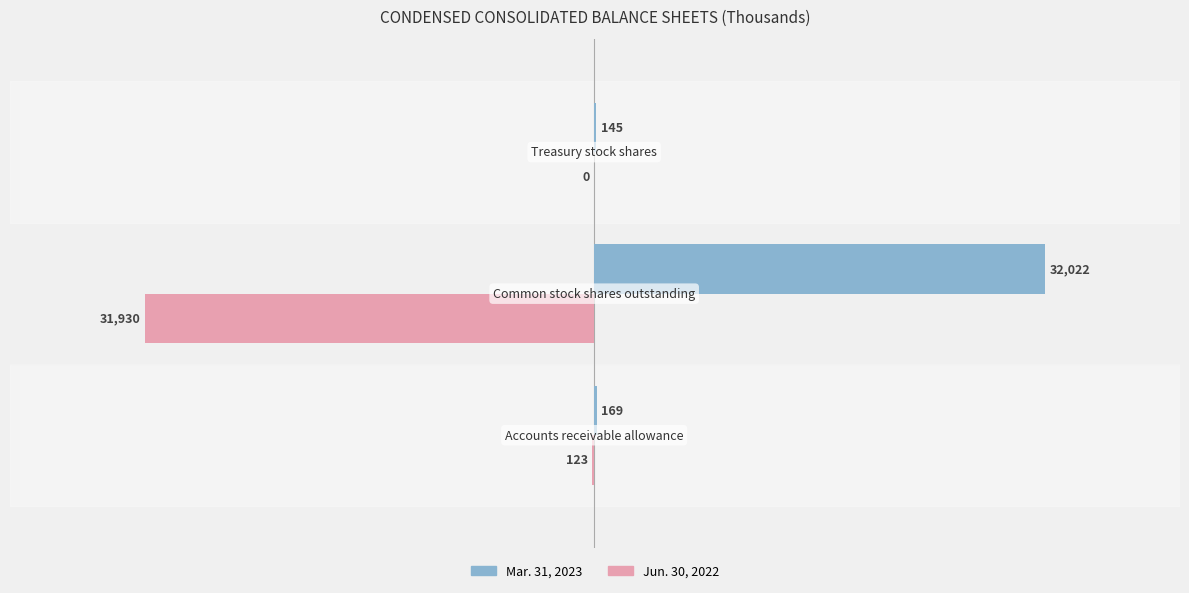

What is the sum of all Jun. 30, 2022 values?

-32053